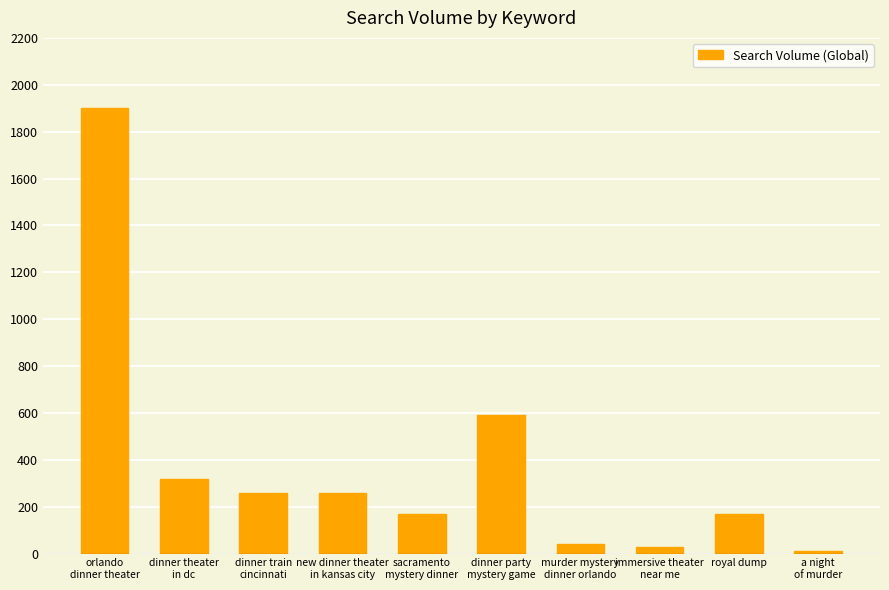

What position from the left is royal dump?

9